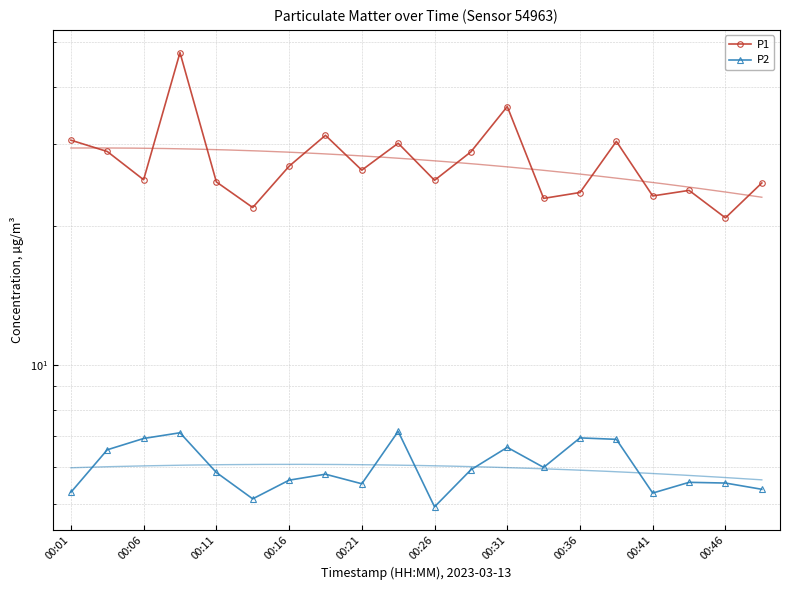

Is it true that P2 equals 5.6 at 00:16?

True